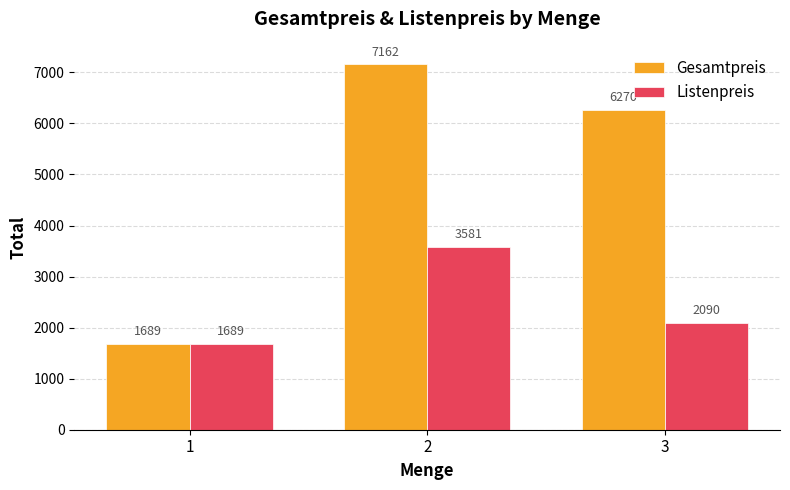

Reading left to right, list all the values displayed in this chart.

Gesamtpreis: 1=1689	2=7162	3=6270
Listenpreis: 1=1689	2=3581	3=2090